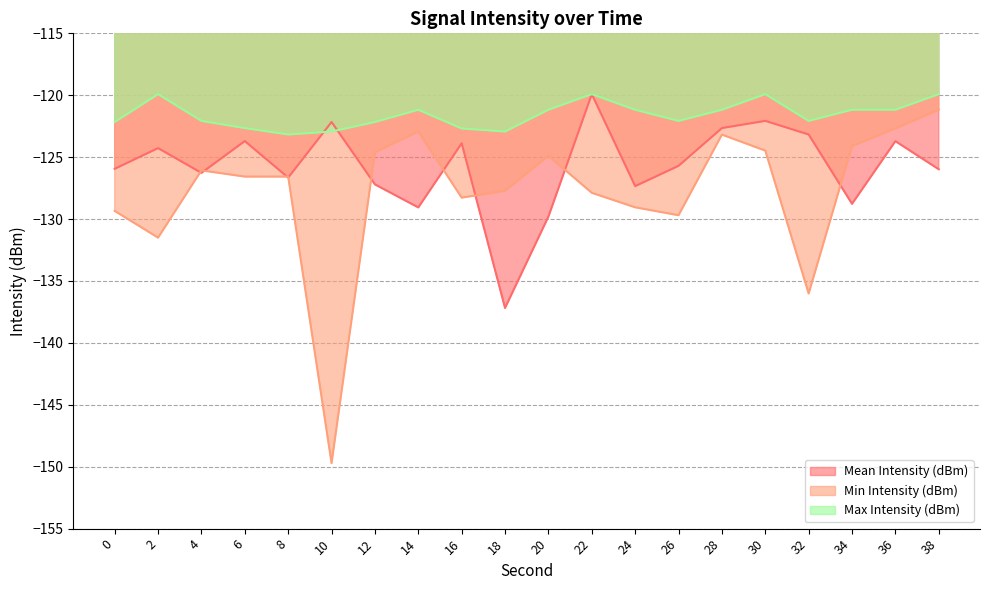

Rank the categories by Mean Intensity (dBm) value from lowest to highest.

18, 20, 14, 34, 24, 12, 8, 4, 38, 0, 26, 2, 16, 36, 6, 32, 28, 10, 30, 22